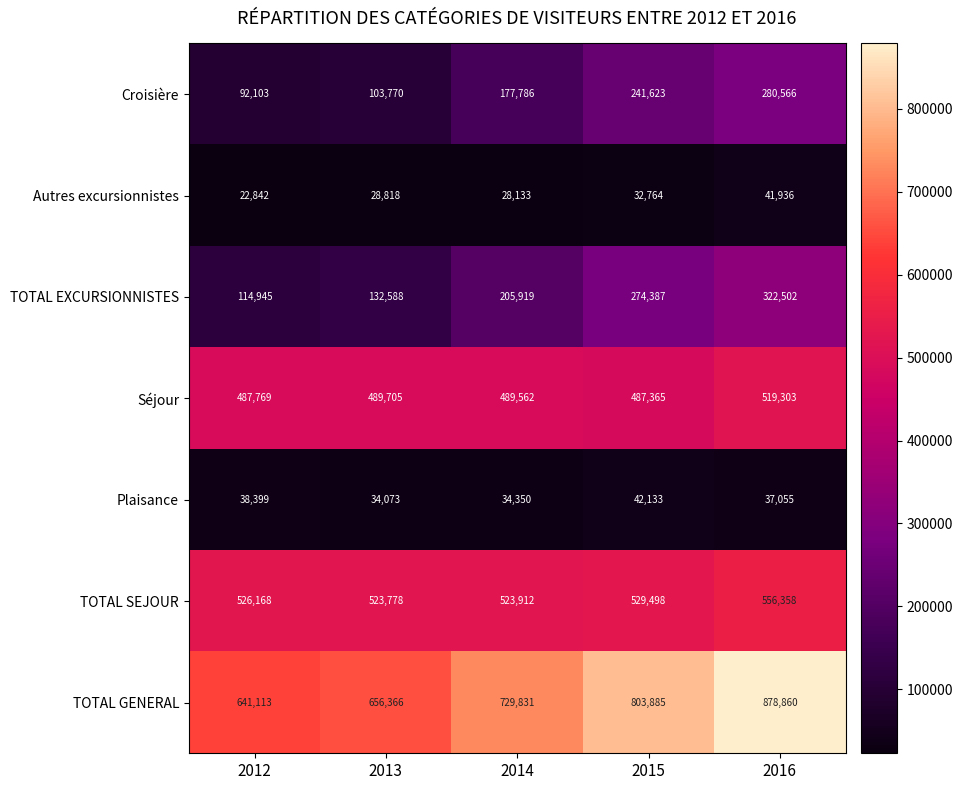

What is the difference between the maximum and minimum values in the TOTAL EXCURSIONNISTES series?

207557